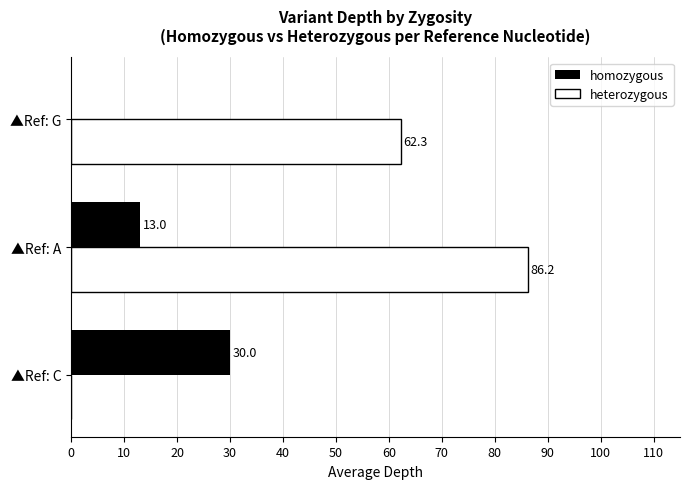

Between ▲Ref: A and ▲Ref: G, which series saw the biggest shift?

heterozygous